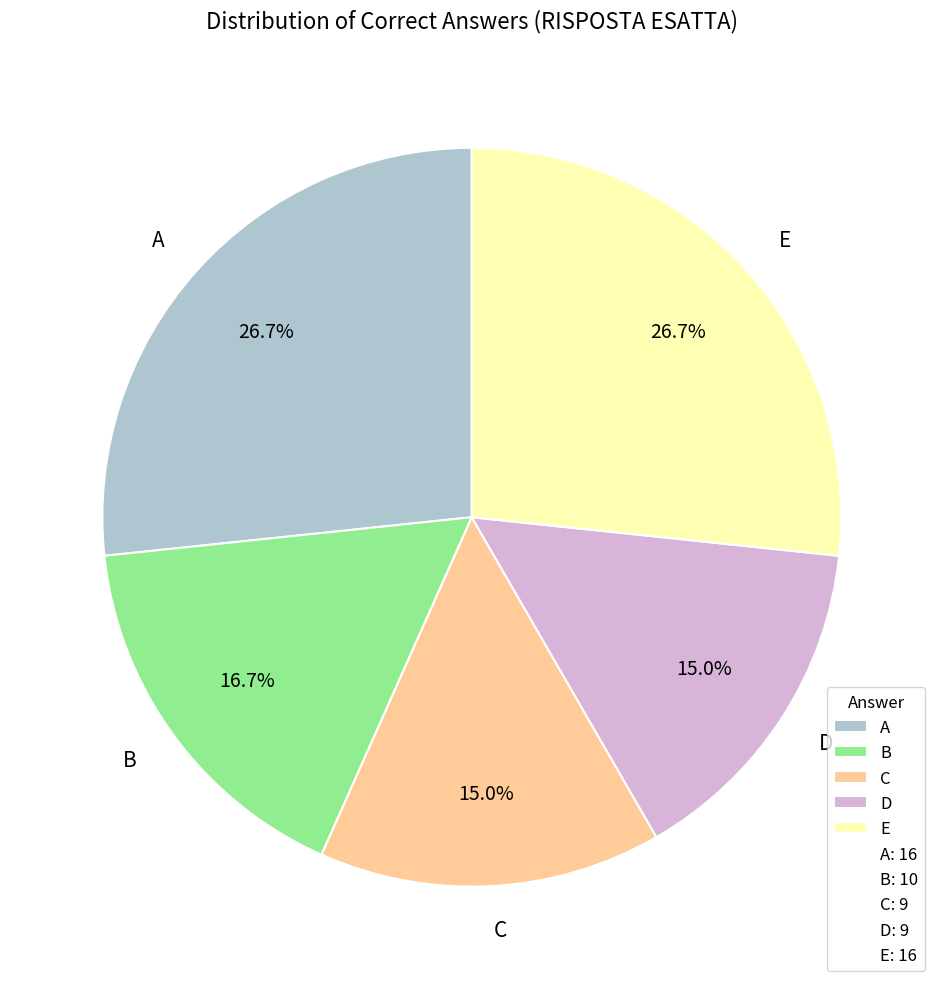

Does E represent more than half of the total?

No